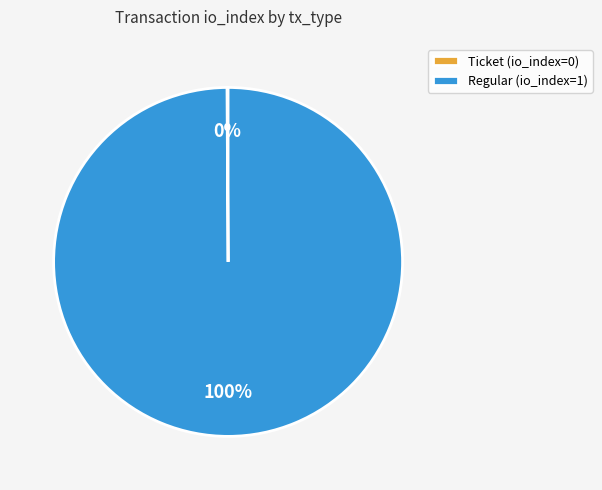

True or false: Regular (io_index=1) accounts for 89% of the total.

False